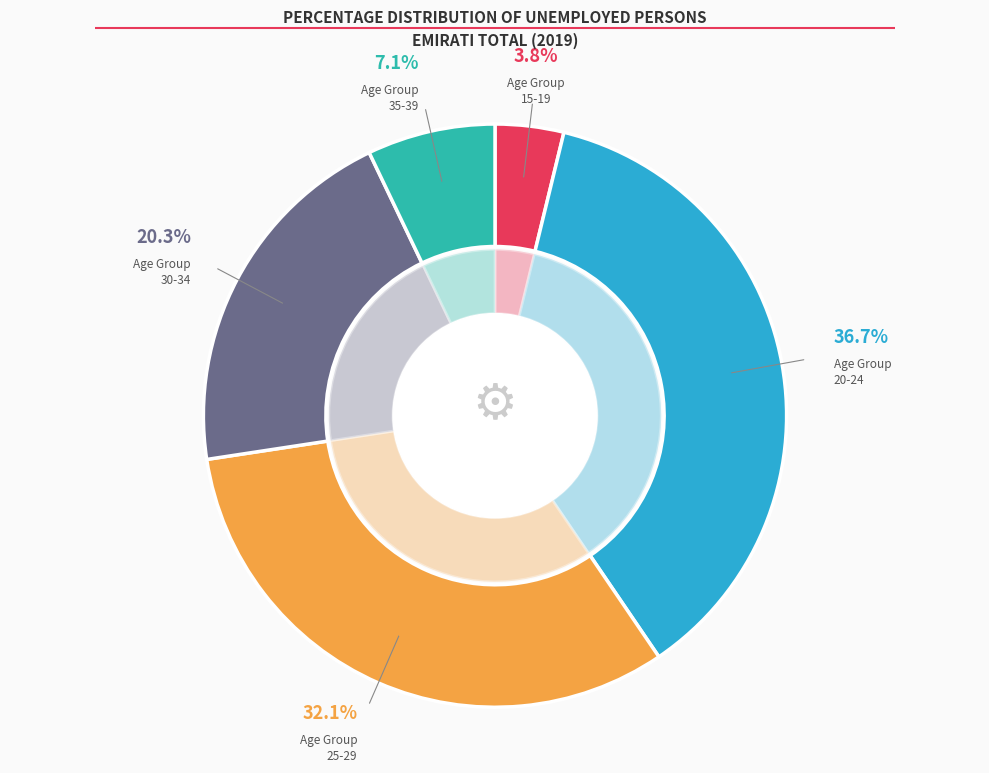

What is the change in value from 25-29 to 35-39?

-25.0